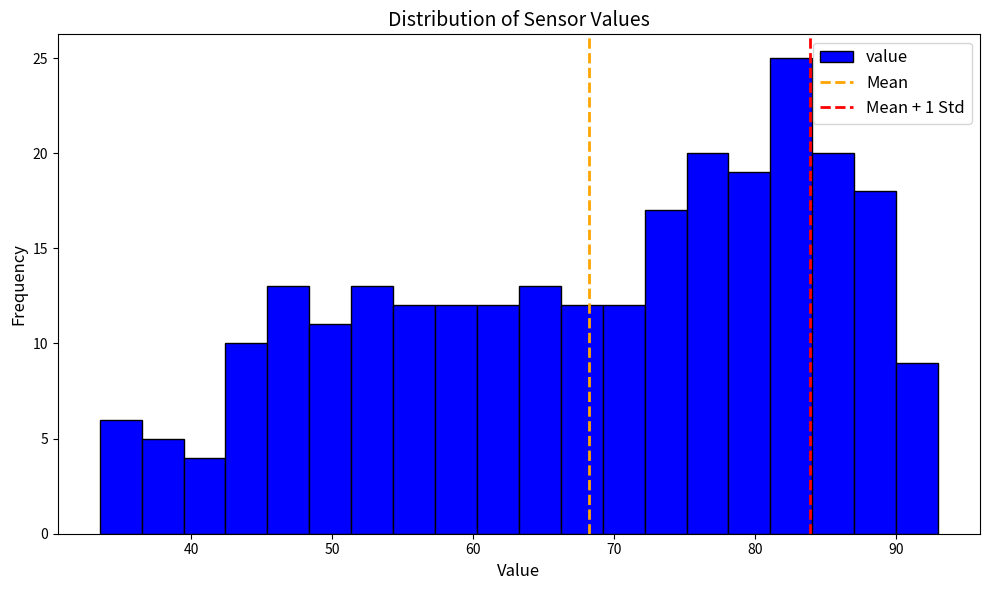

Read against the x-axis, roughly where is the centre of the tallest bar?

83